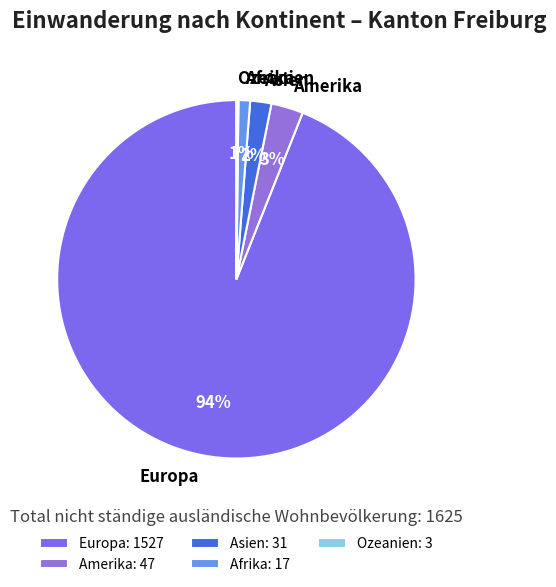

How many slices are in this pie chart?

5